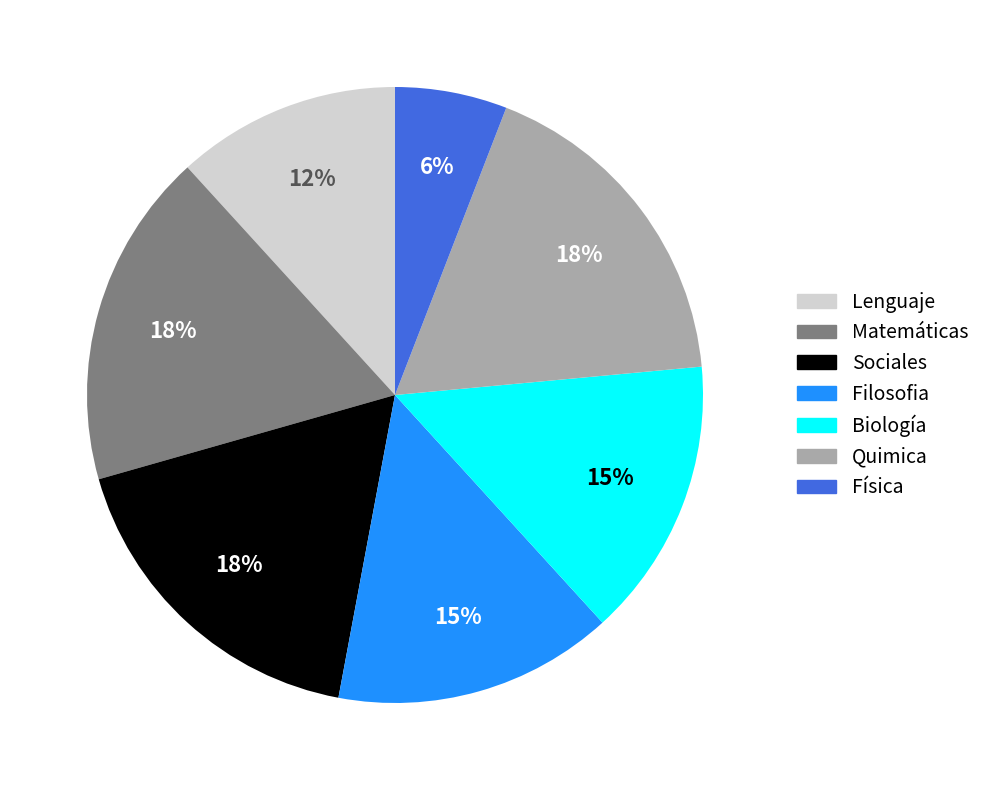

Count the number of slices in the pie.

7